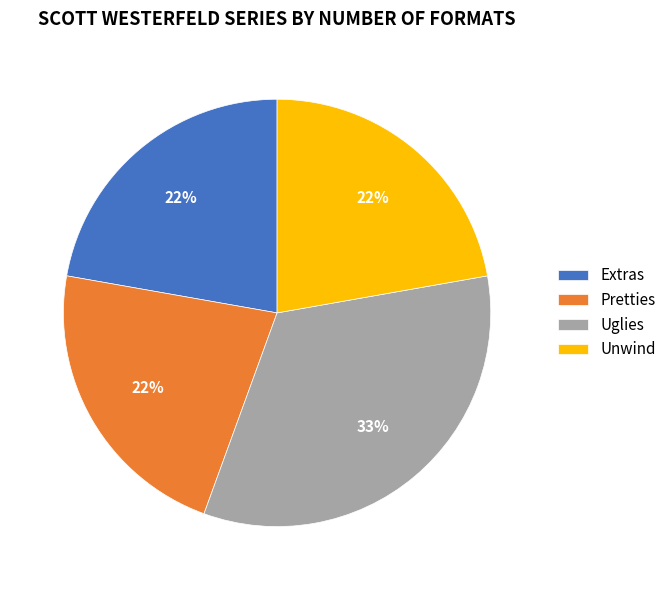

Which category has the biggest portion of the pie?

Uglies